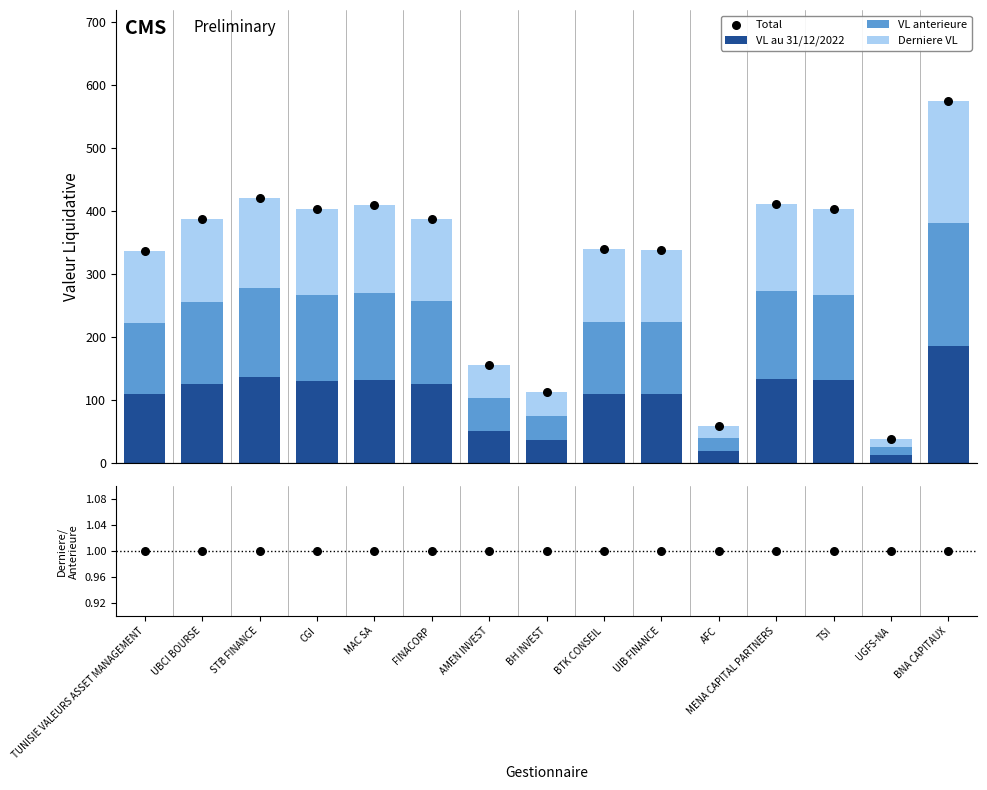

Which series has the widest spread of Y values?

Total